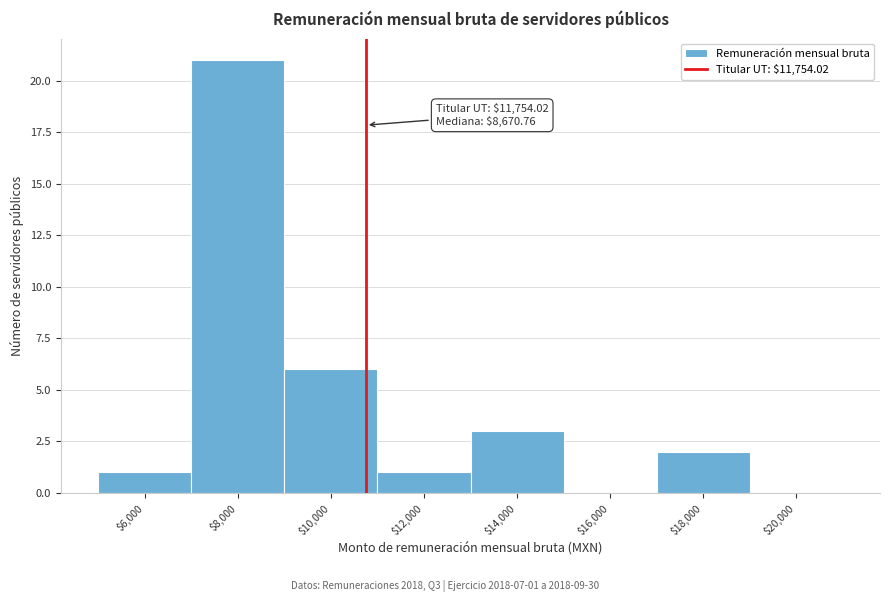

What is the maximum value shown in the chart?

21